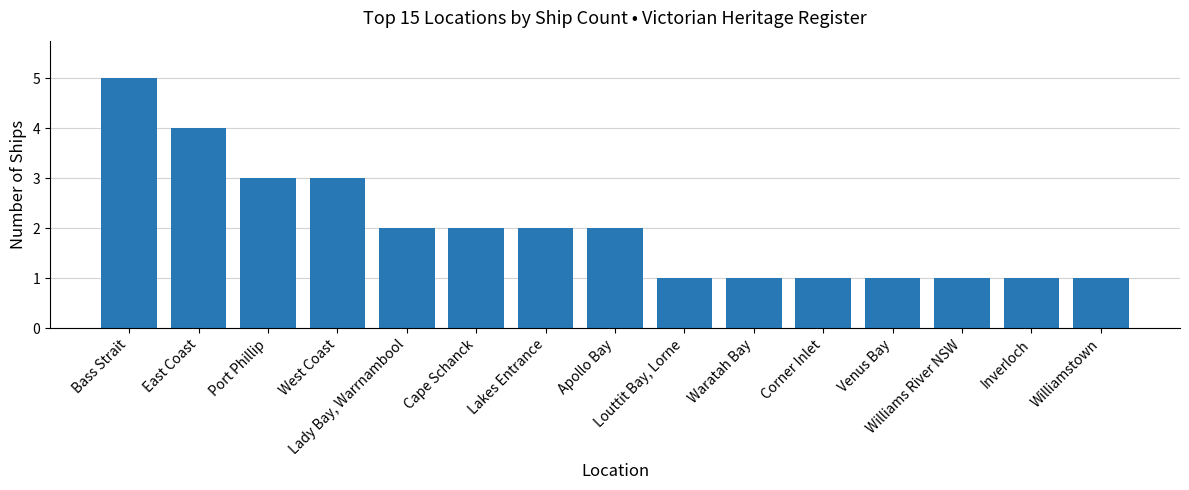

What is the approximate value at Inverloch?

1